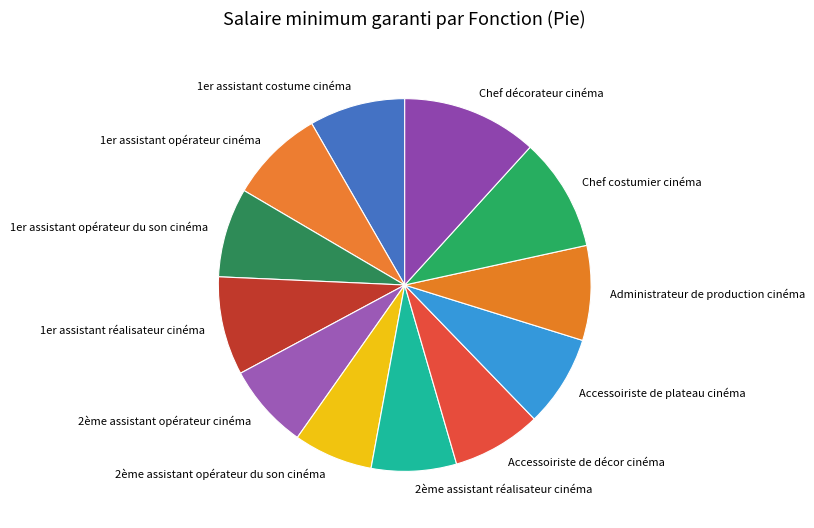

Is 1er assistant réalisateur cinéma the majority of the pie?

No